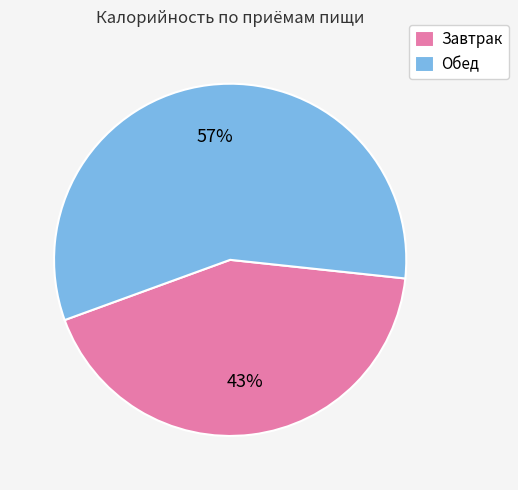

Is it true that Завтрак is 52% of the pie?

False